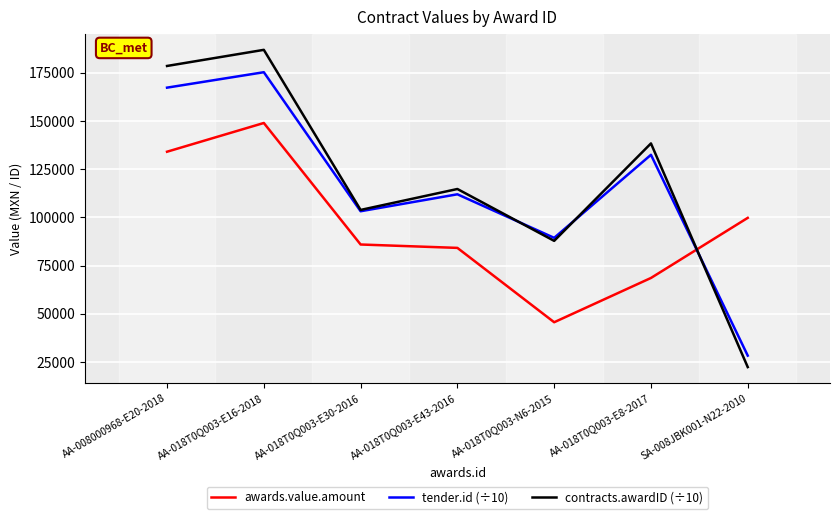

List the labels in order of tender.id (÷10) value, smallest first.

SA-008JBK001-N22-2010, AA-018T0Q003-N6-2015, AA-018T0Q003-E30-2016, AA-018T0Q003-E43-2016, AA-018T0Q003-E8-2017, AA-008000968-E20-2018, AA-018T0Q003-E16-2018